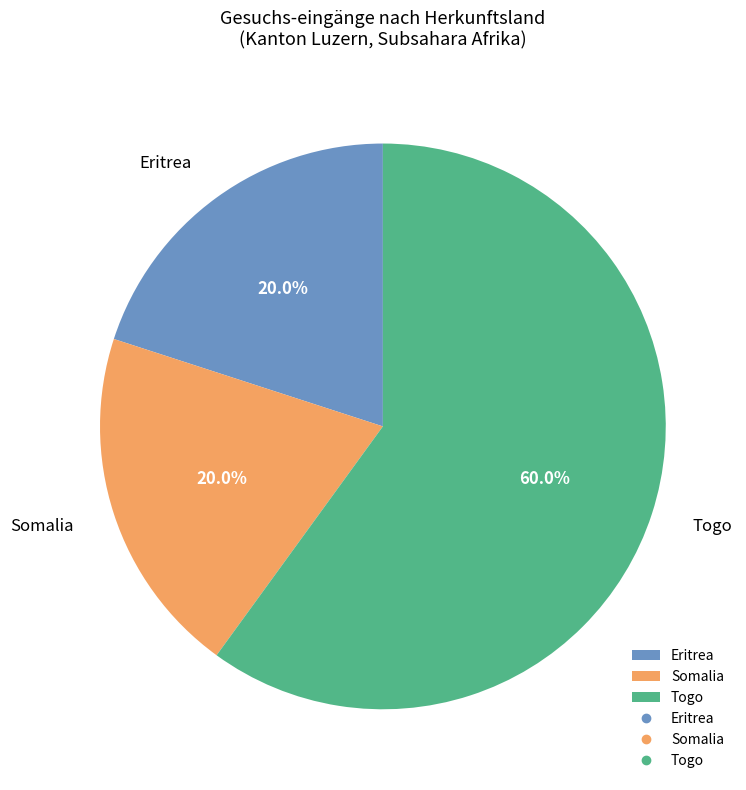

Which category has the biggest portion of the pie?

Togo